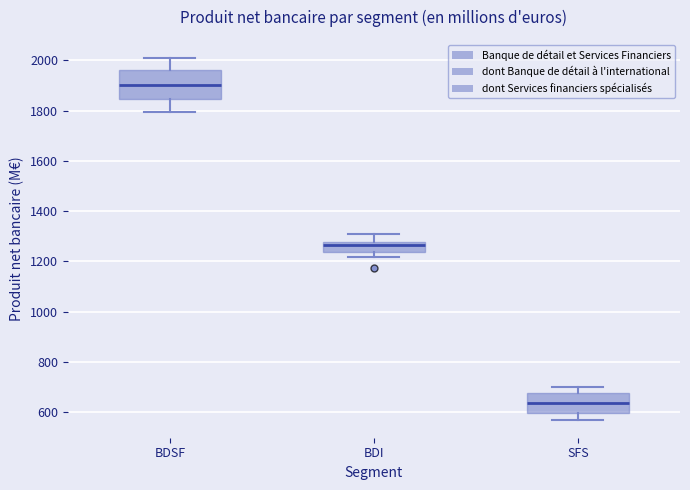

Which box's median line is the lowest?

SFS